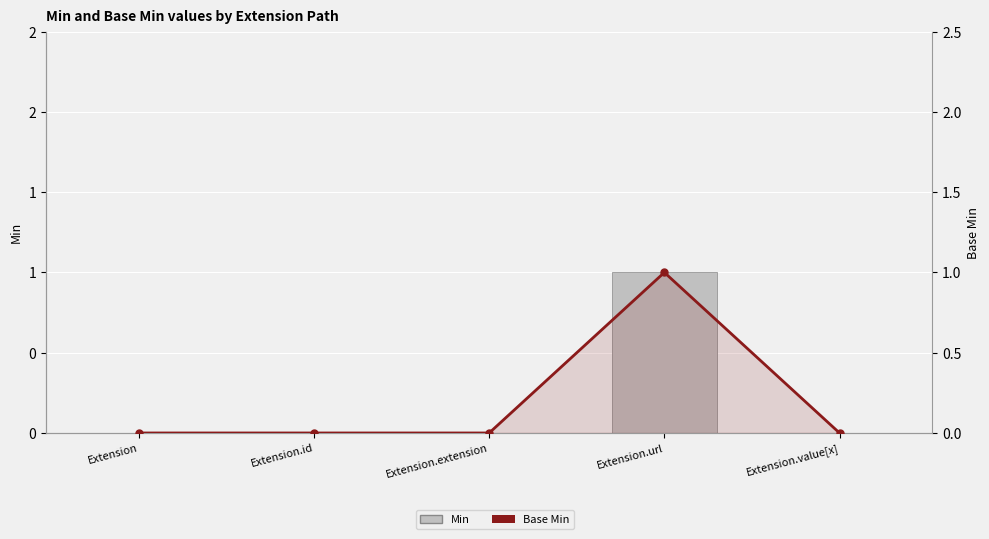

List the labels in order of Base Min value, smallest first.

Extension, Extension.id, Extension.extension, Extension.value[x], Extension.url